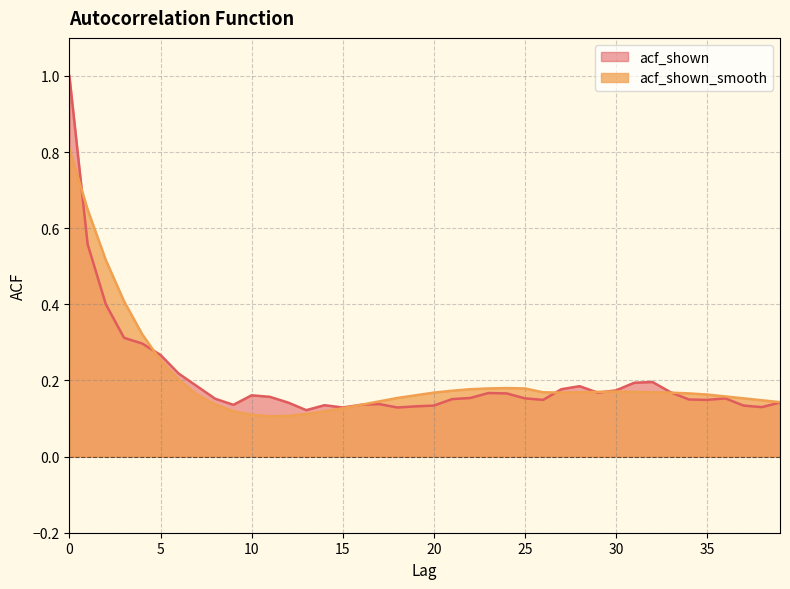

What is the difference between the maximum and second lowest values in the acf_shown series?

0.9